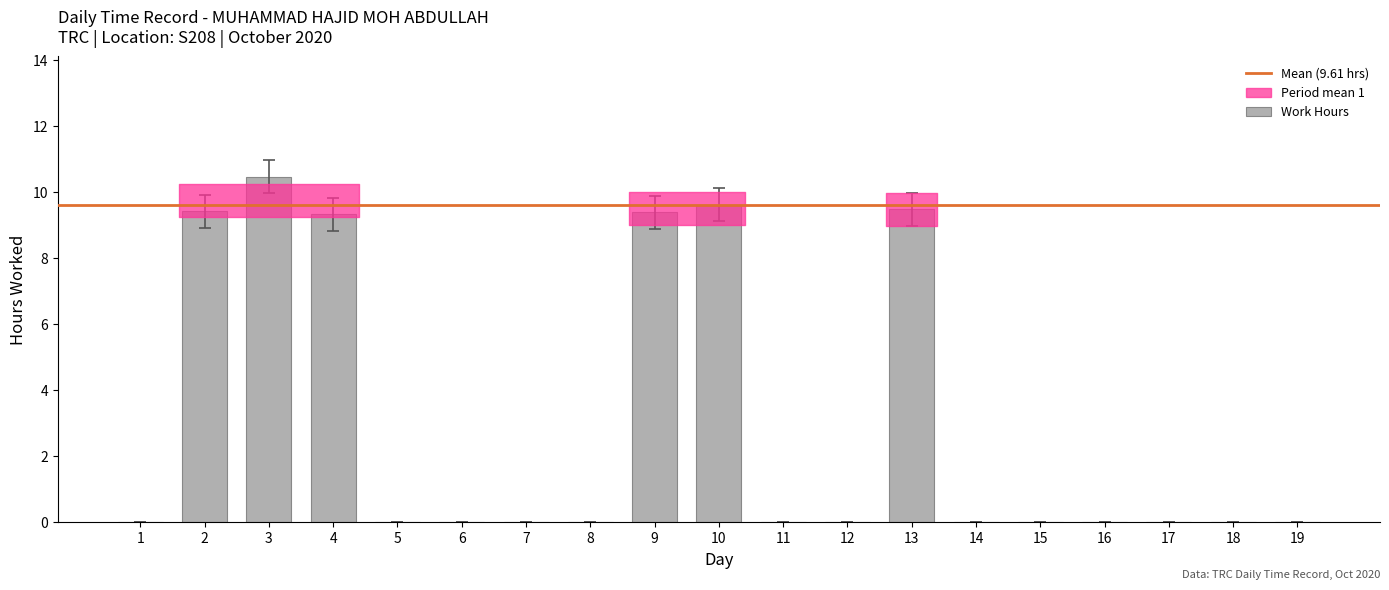

Are the bars horizontal?

No